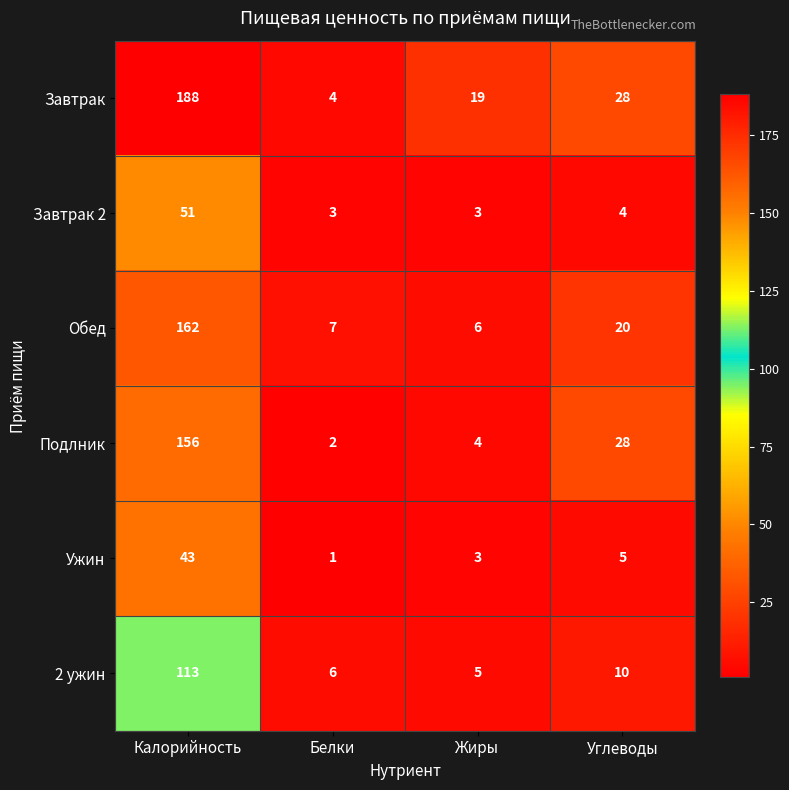

What is the smallest value displayed?

1